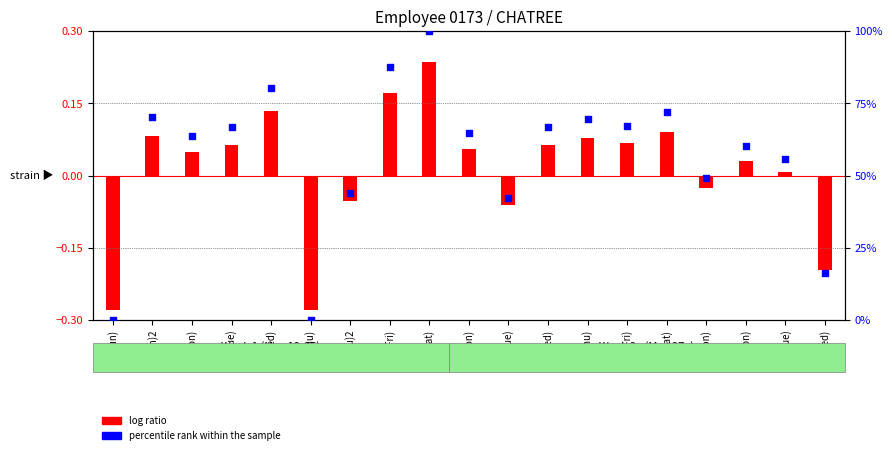

Is the value of percentile rank within the sample at 30(Thu) greater than the value of log ratio at 22(Wed)?

Yes